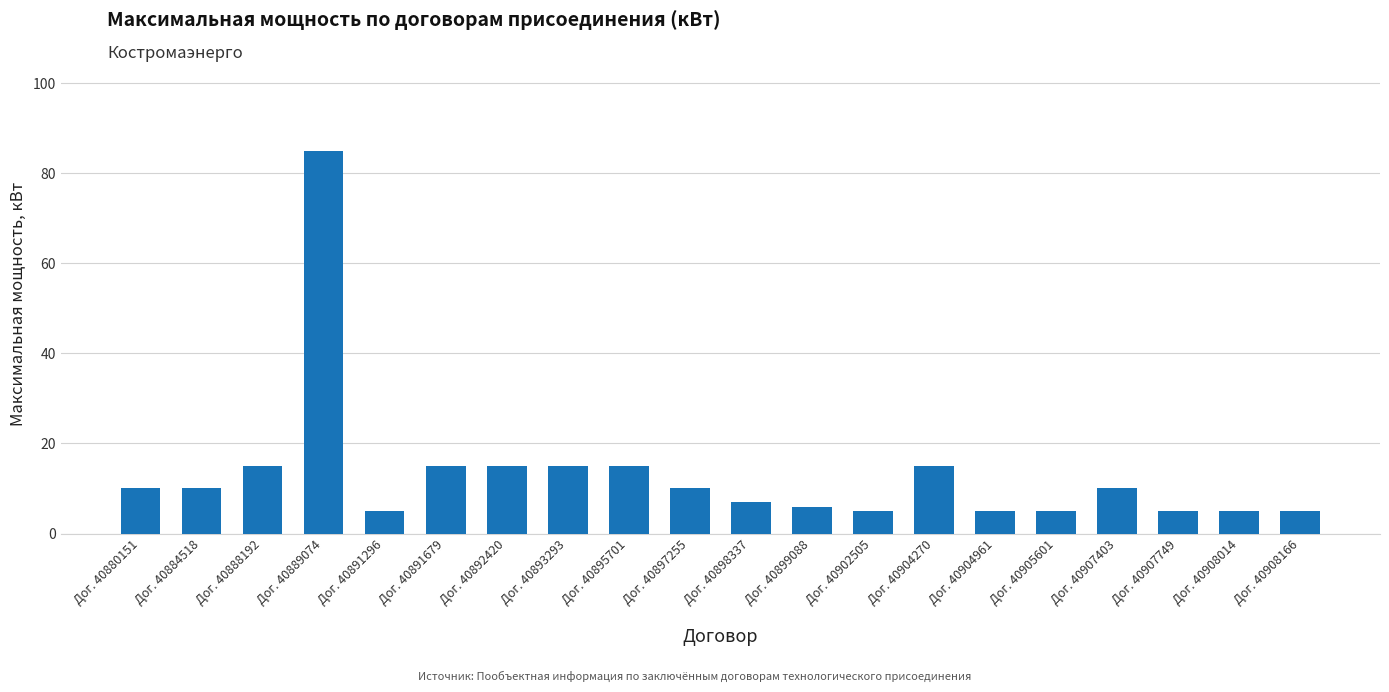

How many bars are there in total?

20